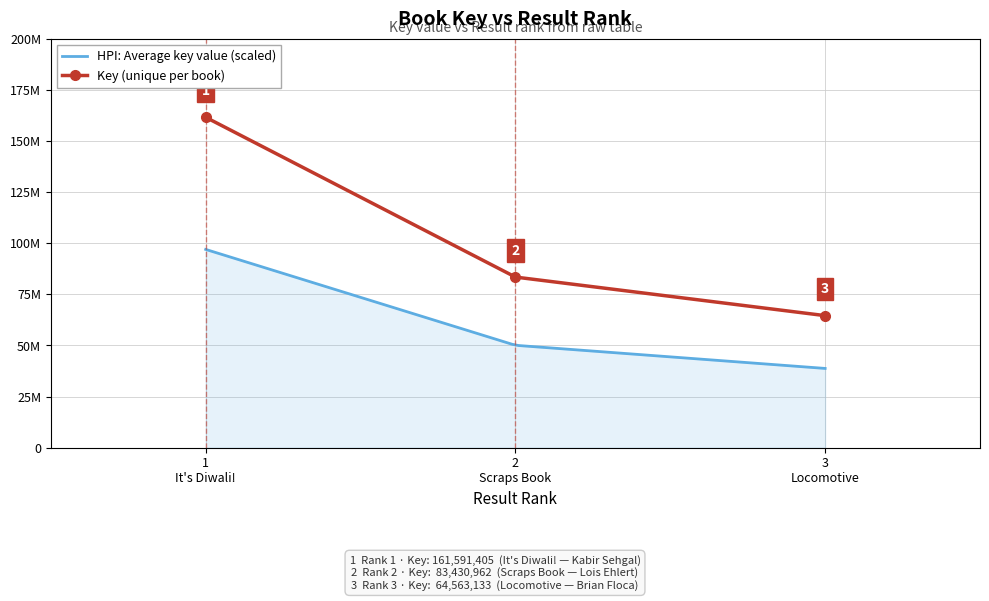

Read the value at 3 Locomotive, to the nearest 50.

64563150